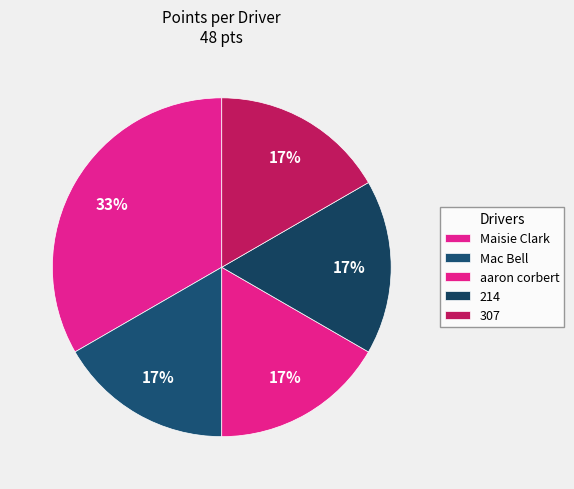

How many segments does this pie chart have?

5